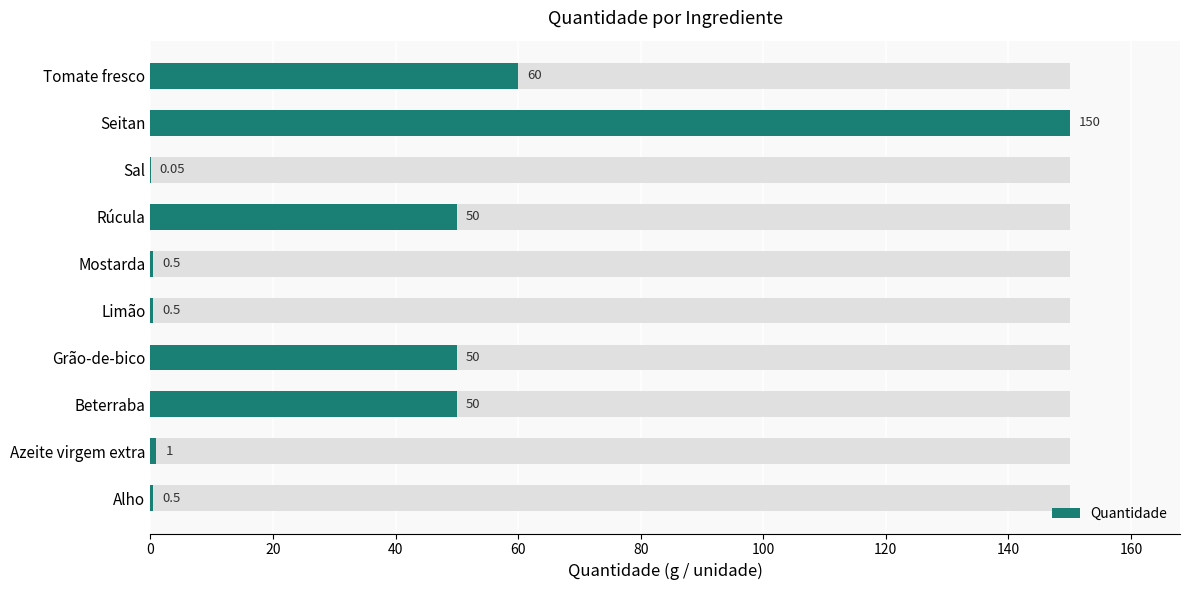

What is the value of the 9th bar from the left?

150.0